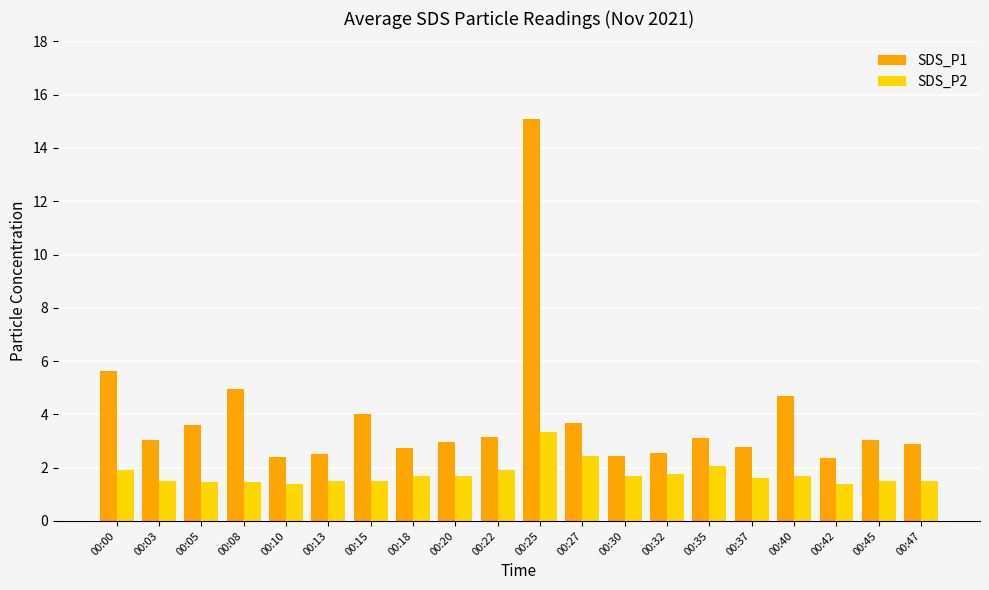

What is the difference between the maximum and minimum values in the SDS_P2 series?

2.0